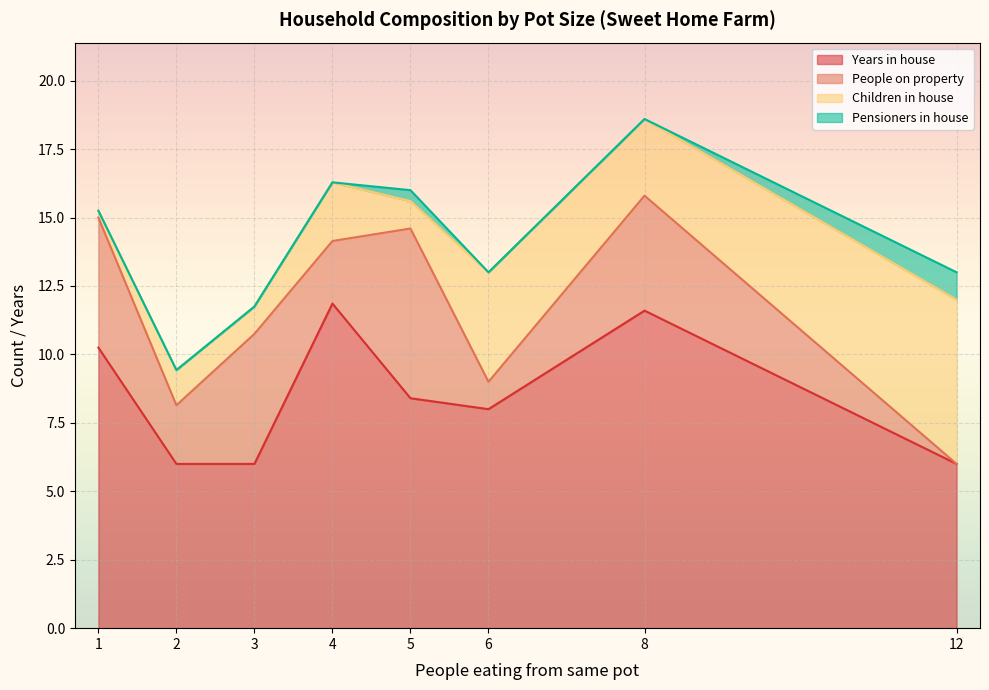

The Pensioners in house series shows -1 at 4. True or false?

False